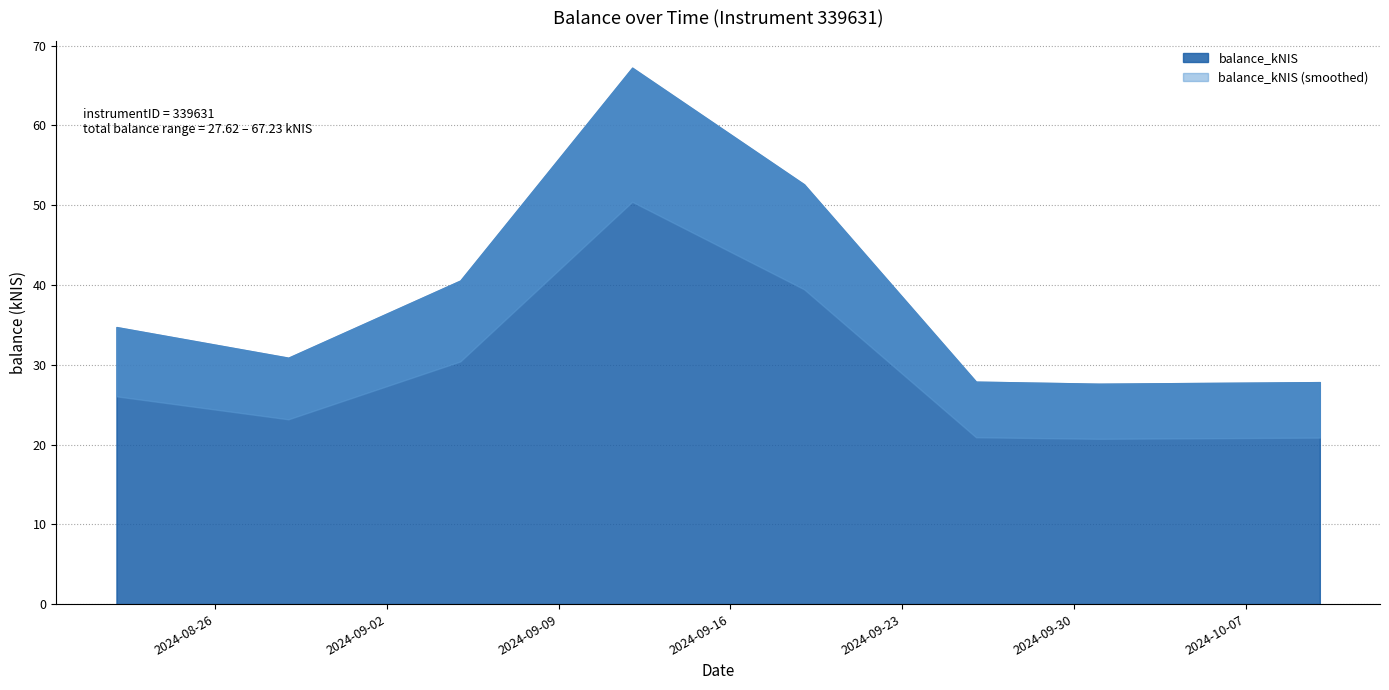

True or false: there are more than 0 points higher than both neighbors.

True